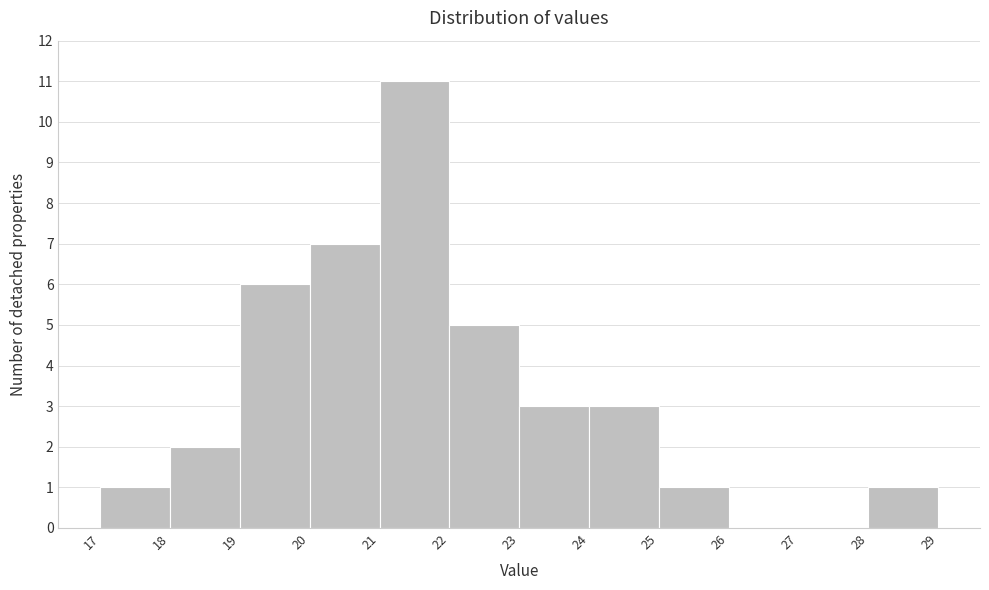

Reading left to right, transcribe this chart: for each bar, give the range it covers on the x-axis and its height. The values are not printed on the chart, so give them approximately, as read against the axis.

17 to 18: 1
18 to 19: 2
19 to 20: 6
20 to 21: 7
21 to 22: 11
22 to 23: 5
23 to 24: 3
24 to 25: 3
25 to 26: 1
26 to 27: 0
27 to 28: 0
28 to 29: 1